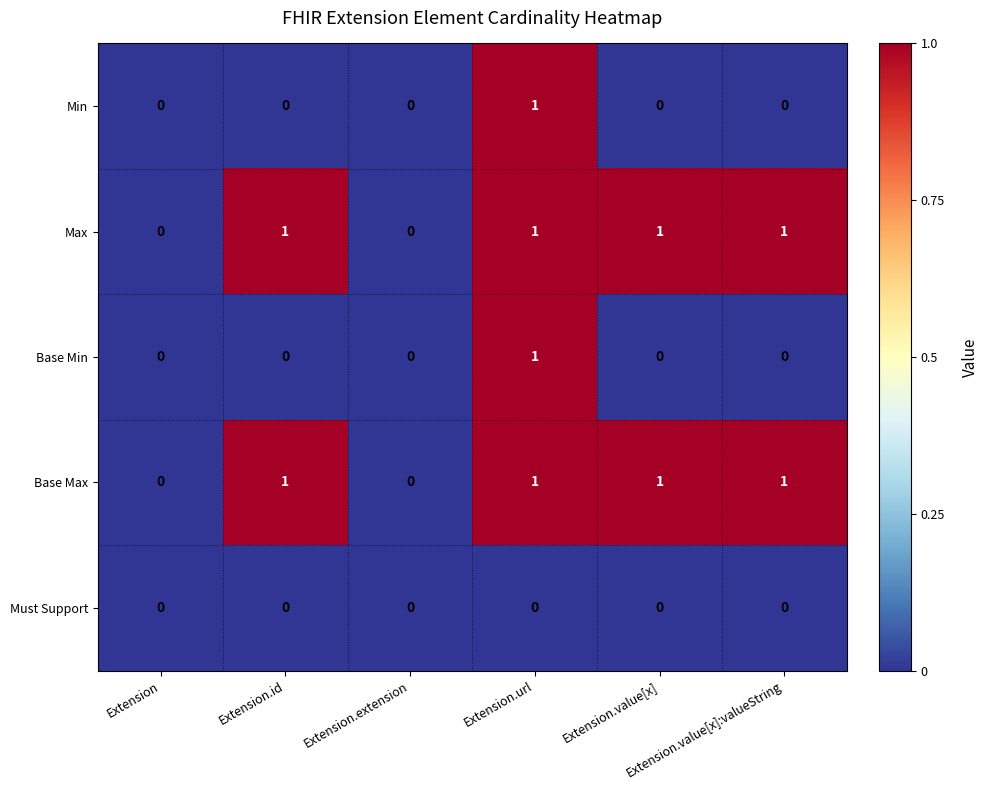

Count the Base Min values in the range 0 to 1.

6